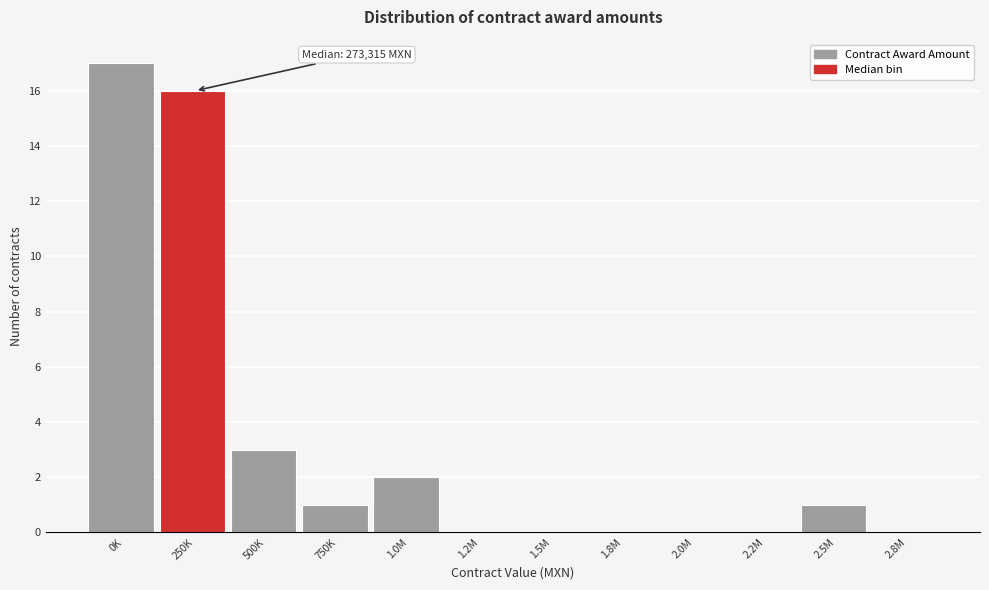

Reading left to right, extract all data points from this chart.

0K=17	250K=16	500K=3	750K=1	1.0M=2	1.2M=0	1.5M=0	1.8M=0	2.0M=0	2.2M=0	2.5M=1	2.8M=0